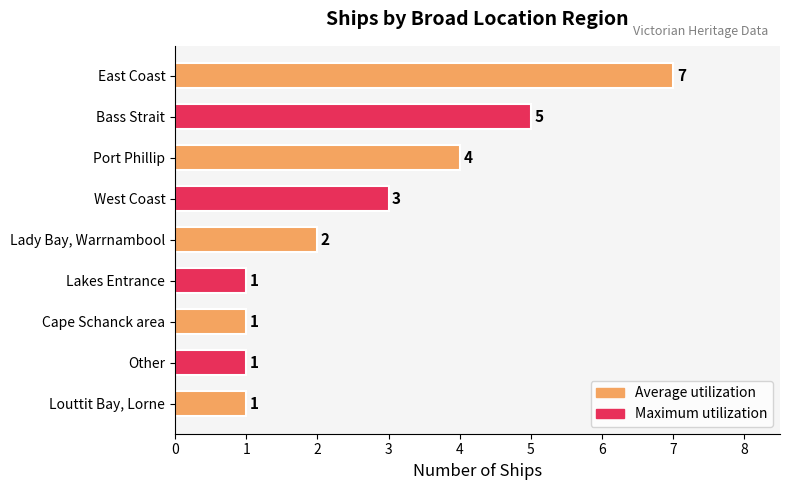

What is the maximum value shown in the chart?

7